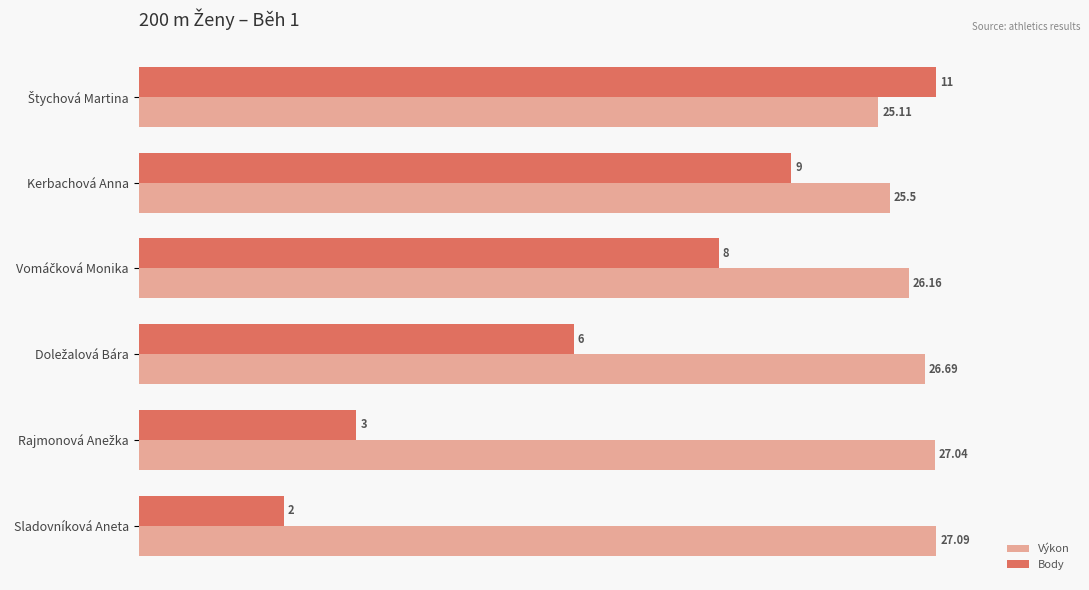

What are all the series names shown in the legend?

Výkon, Body